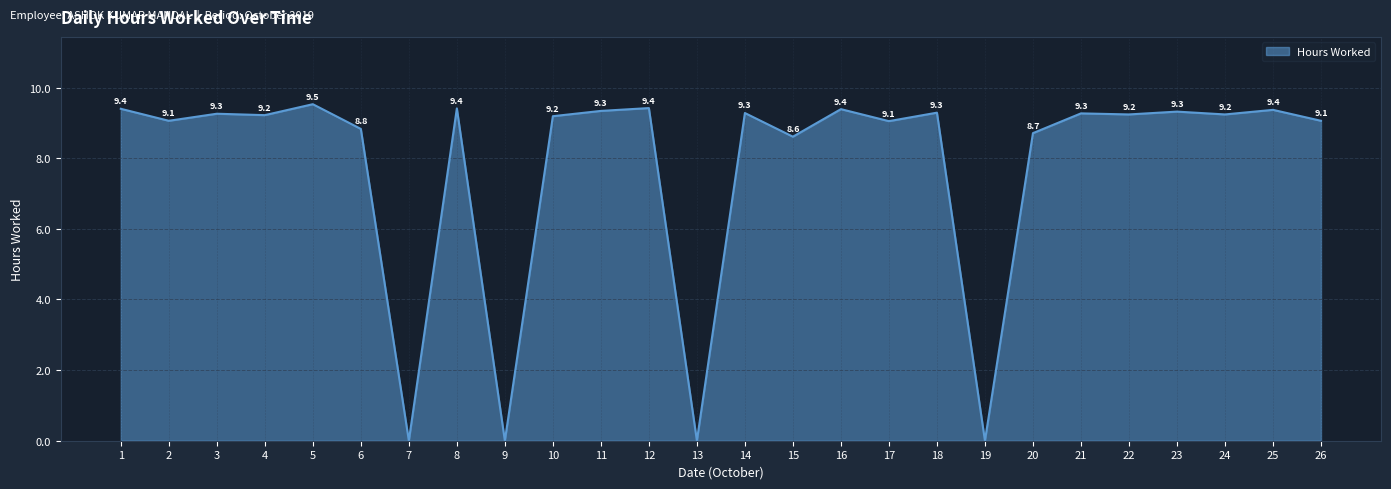

How many lines are shown in the chart?

1